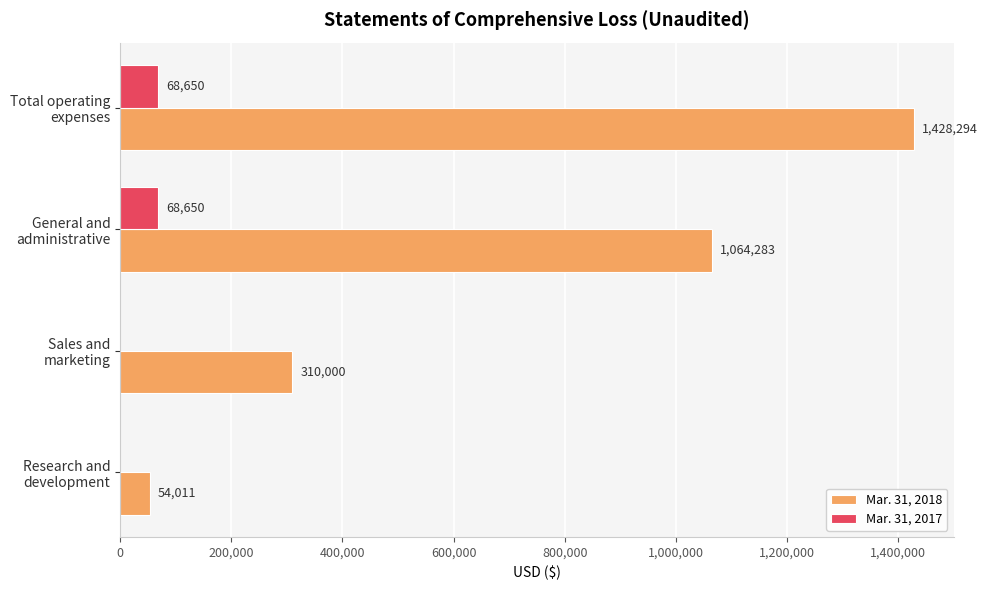

How many data points does each series have?

4